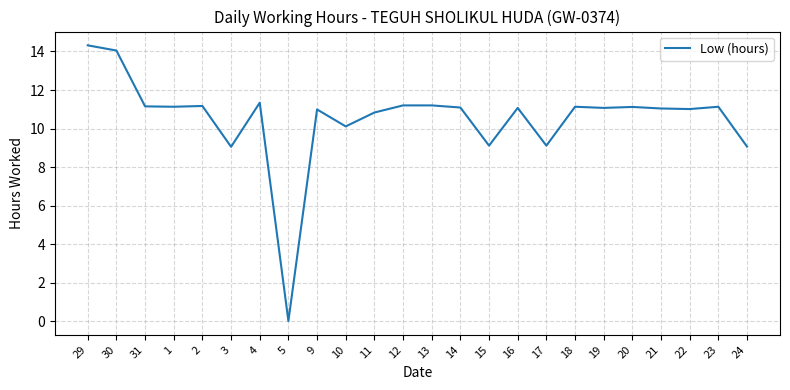

What is the difference between the values at 3 and 2?

2.1